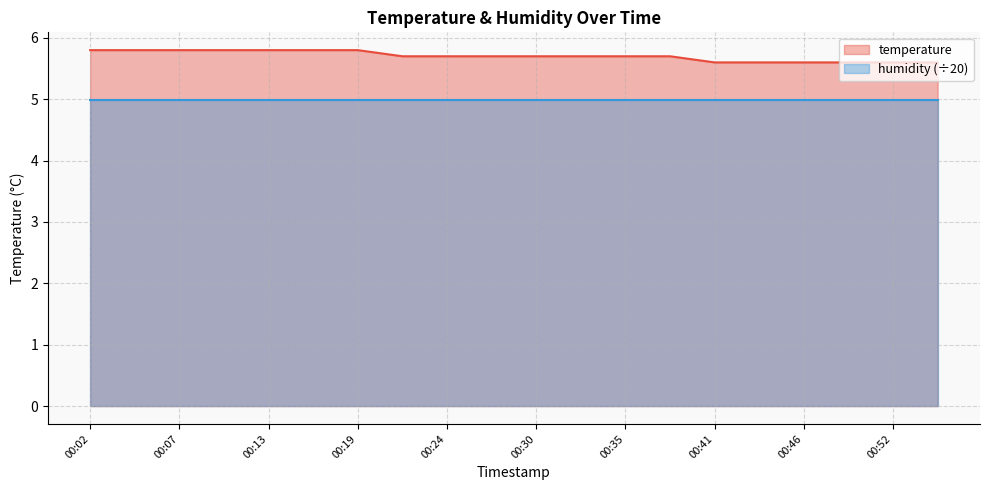

What is the ratio of the value at 00:44 to the value at 00:30?

1.0